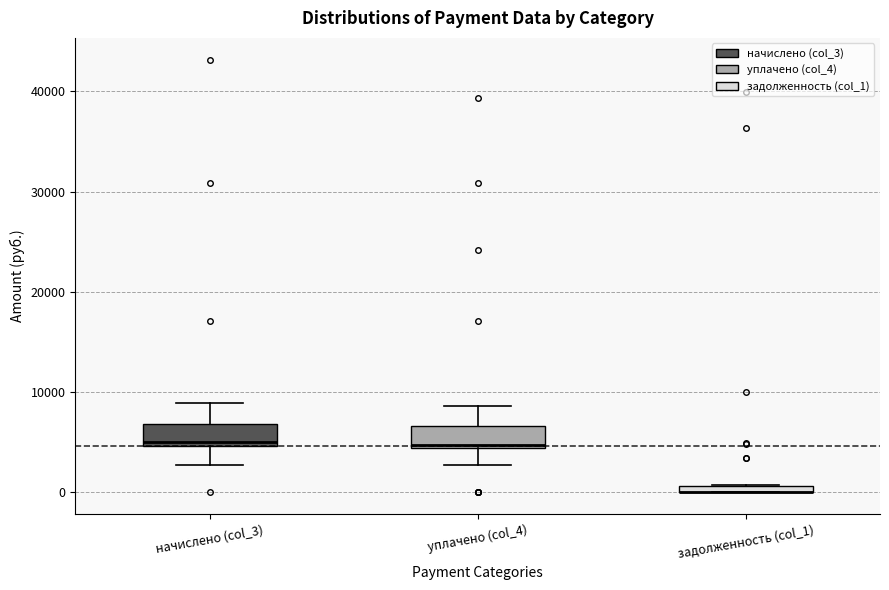

Where does the median line of the box for уплачено (col_4) sit on the y-axis? The values are not printed on the chart, so give them approximately, as read against the axis.

5000